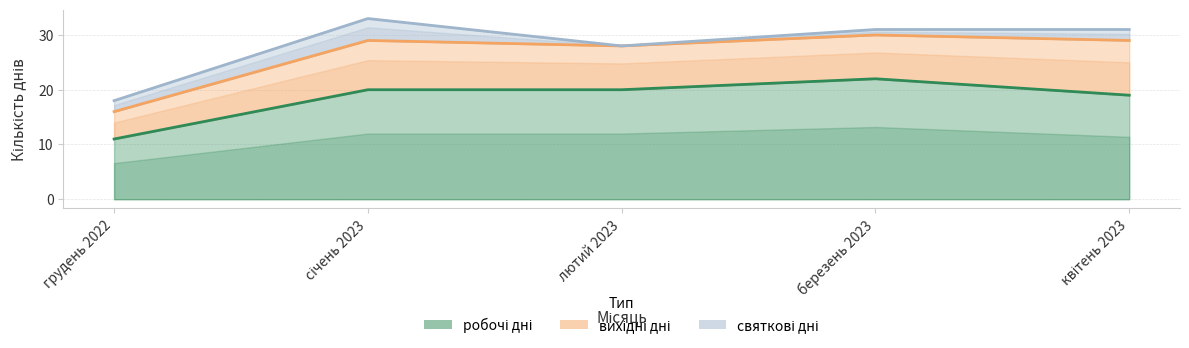

What is the value of the робочі дні point at the 5th from the left?

19